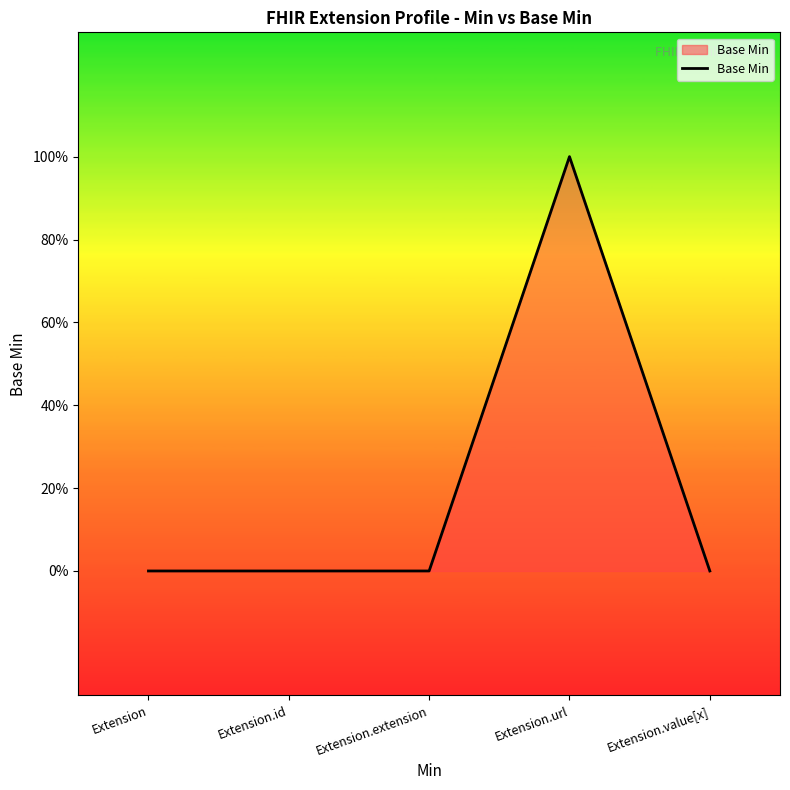

Does the chart display data point markers on the line(s)?

No